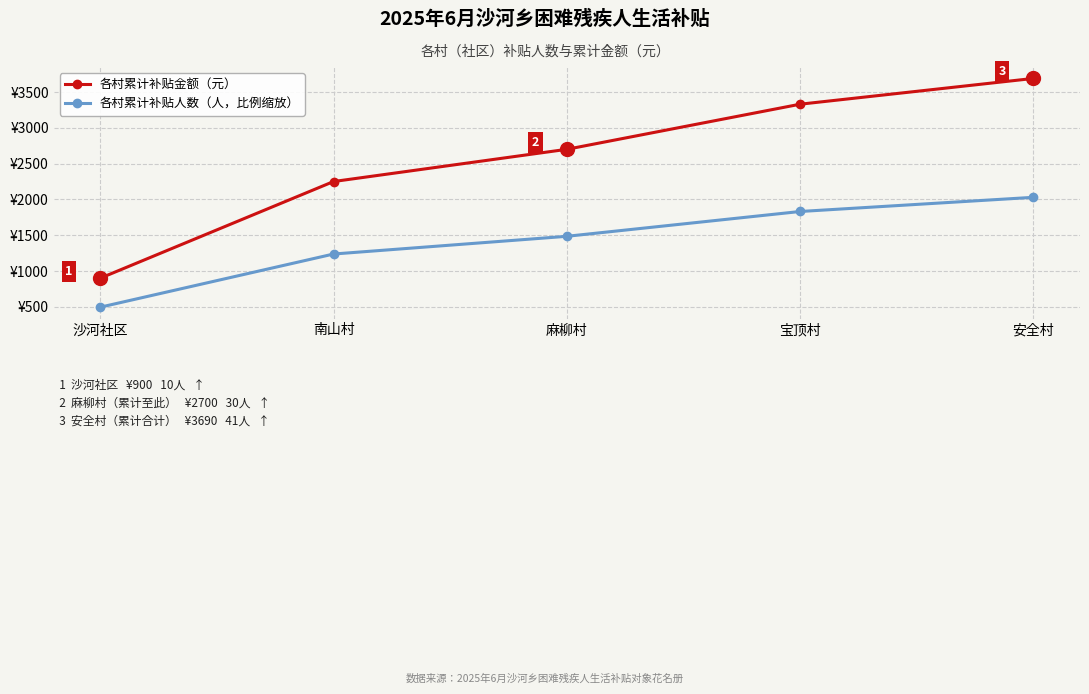

What are all the series names shown in the legend?

各村累计补贴金额（元）, 各村累计补贴人数（人，比例缩放）